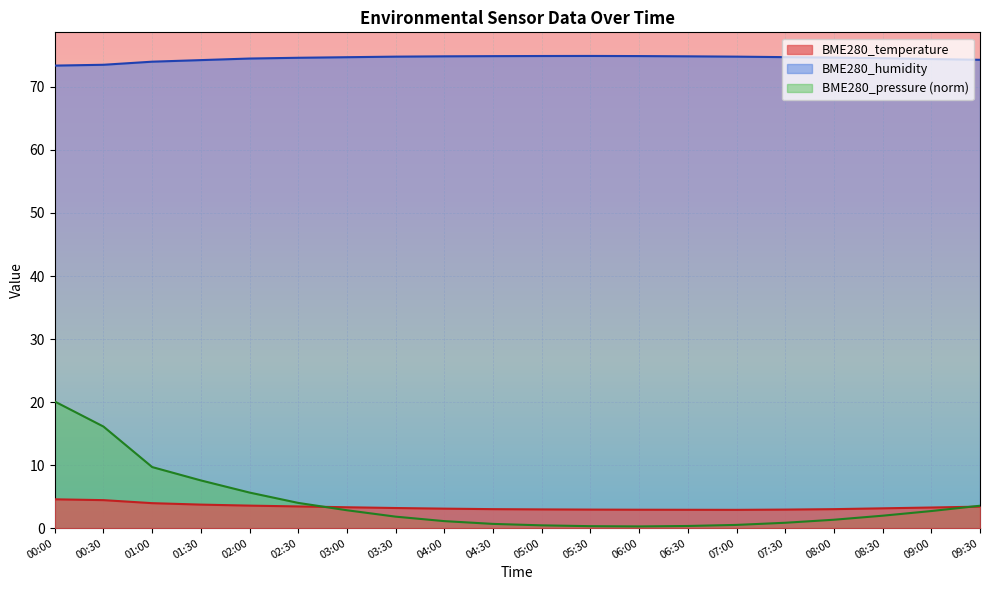

How many intersections are there between BME280_temperature and BME280_pressure?

2